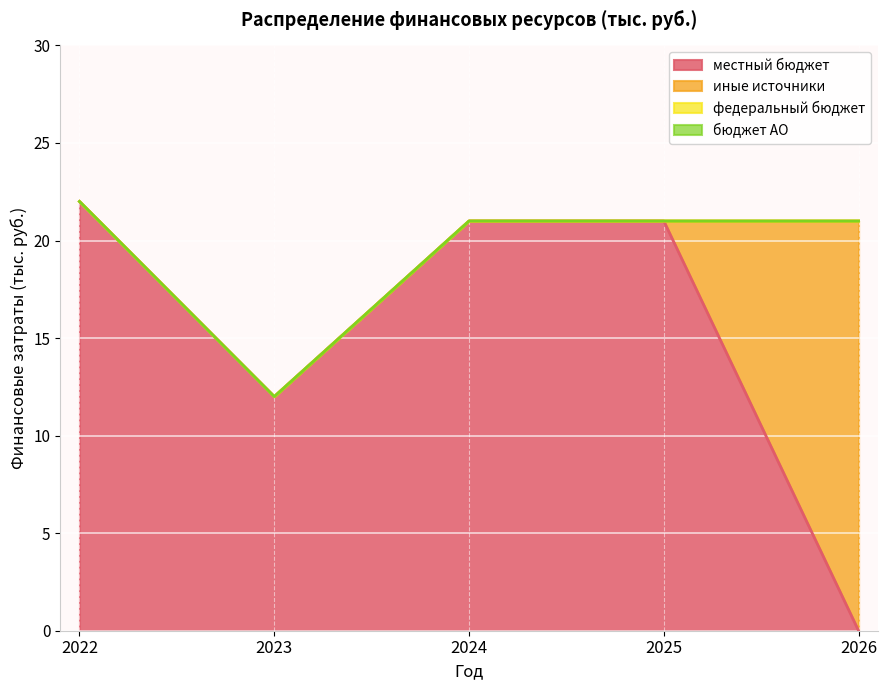

Rank the categories by иные источники value from lowest to highest.

2022, 2023, 2024, 2025, 2026